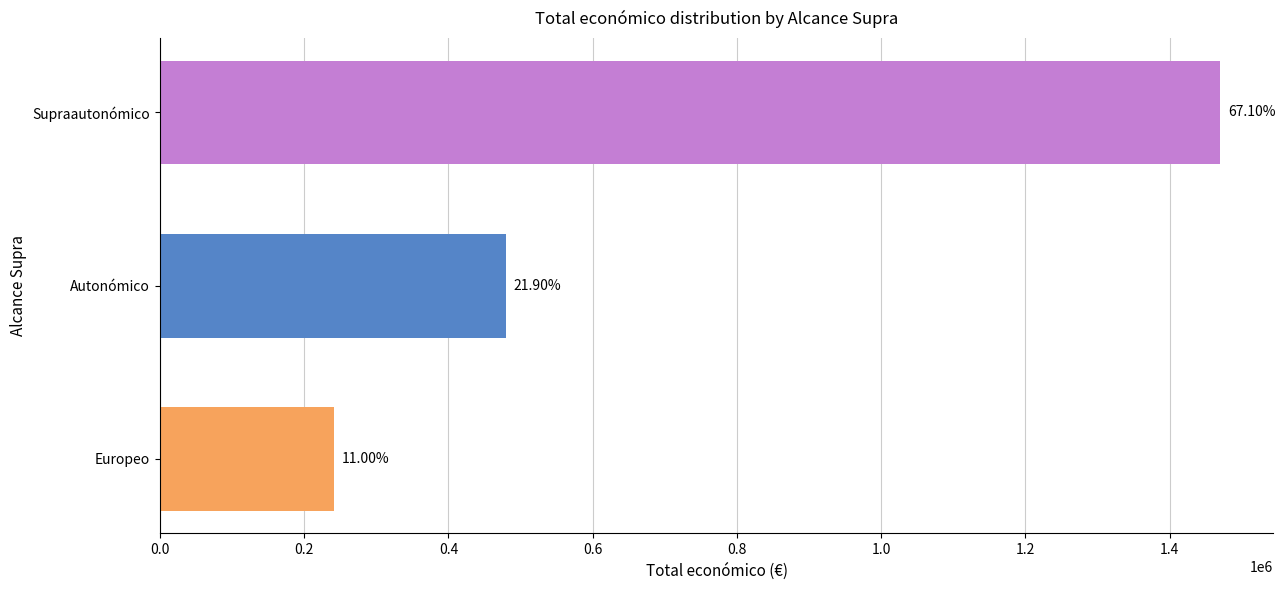

What is the minimum value shown in the chart?

241035